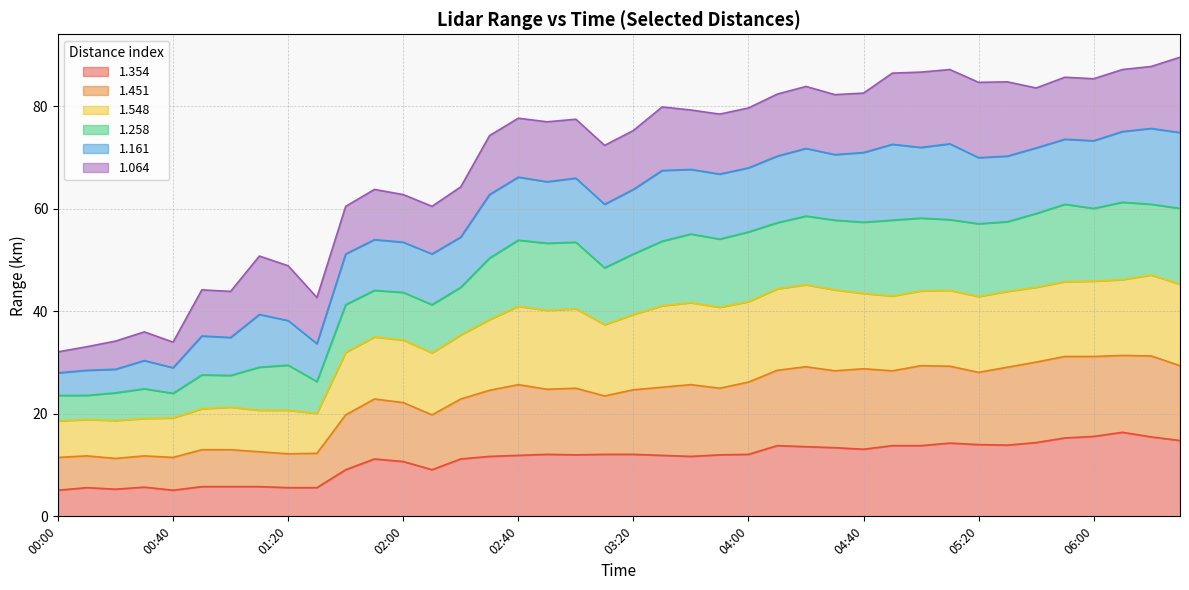

Count the number of categories in the chart.

40